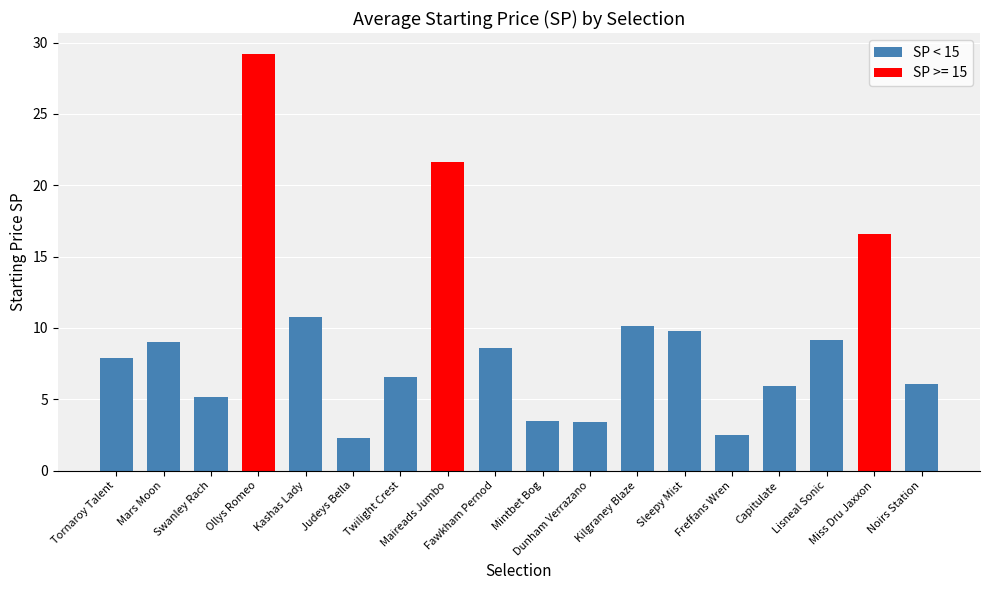

The chart shows a value of 6.1 at Noirs Station. True or false?

True